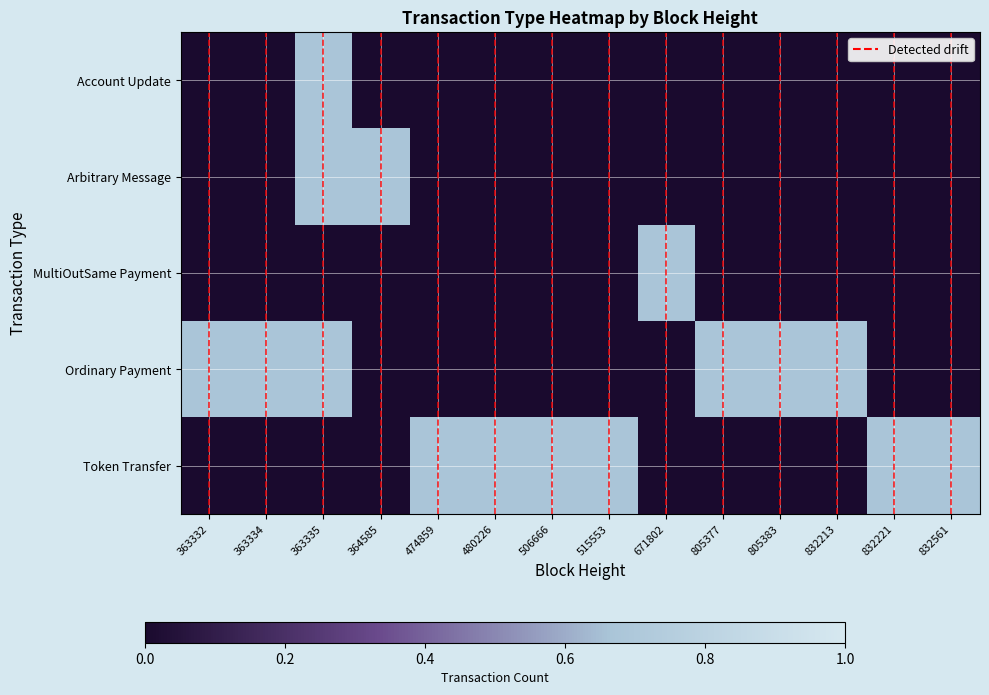

Which series has the largest total across all categories?

Ordinary Payment